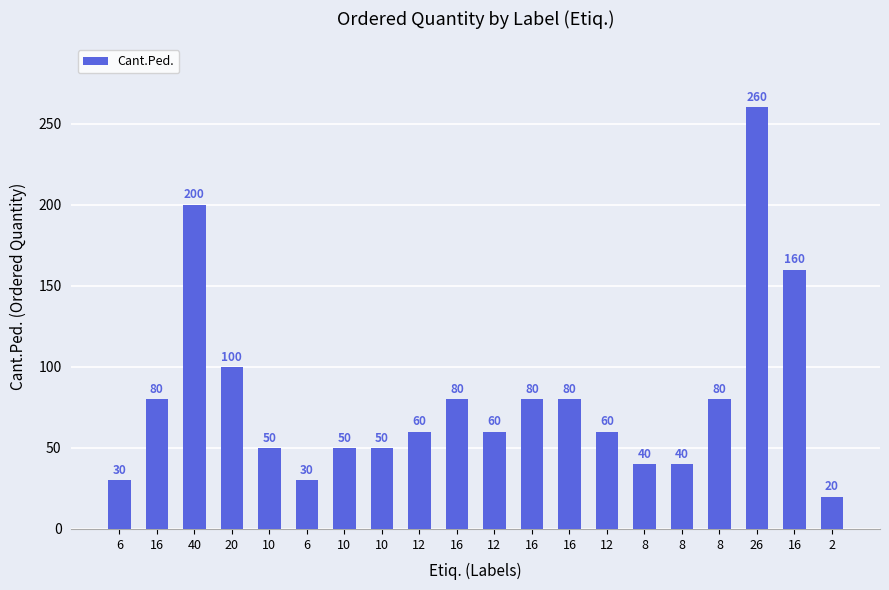

How many bars are there in total?

20